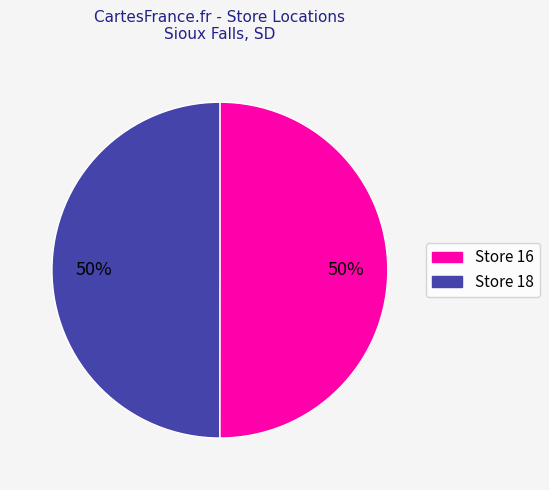

To the nearest percent, what is the average slice percentage?

50%